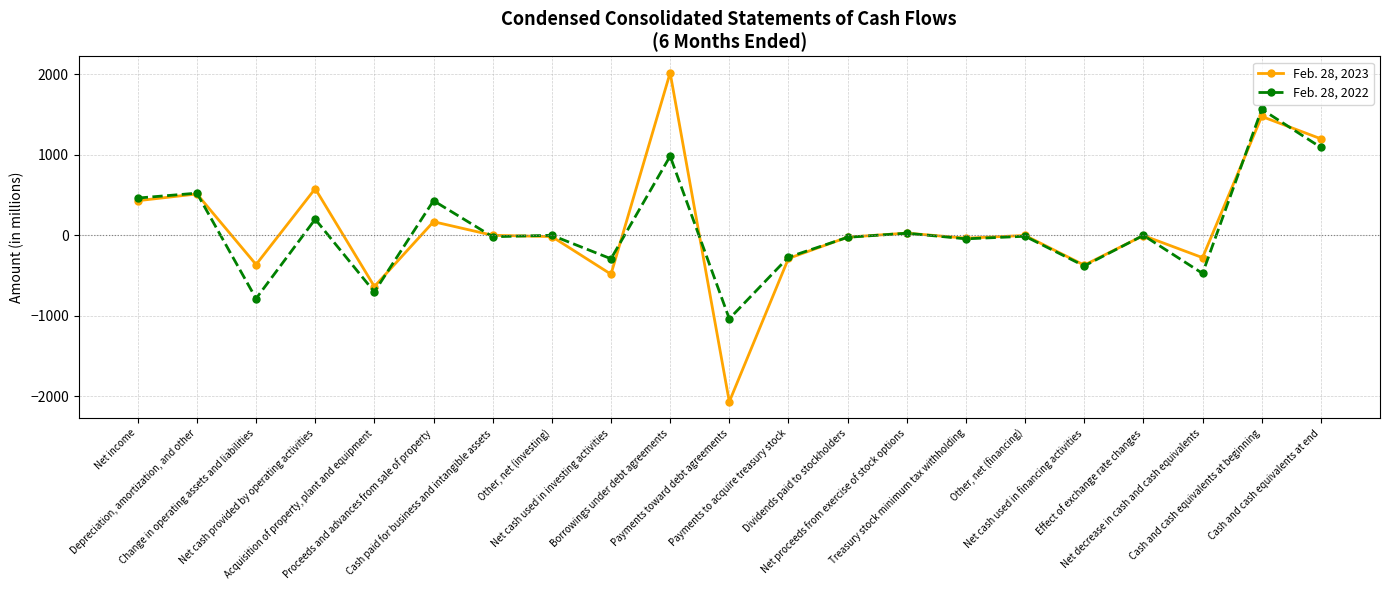

List the series in order of their overall mean, highest first.

Feb. 28, 2023, Feb. 28, 2022